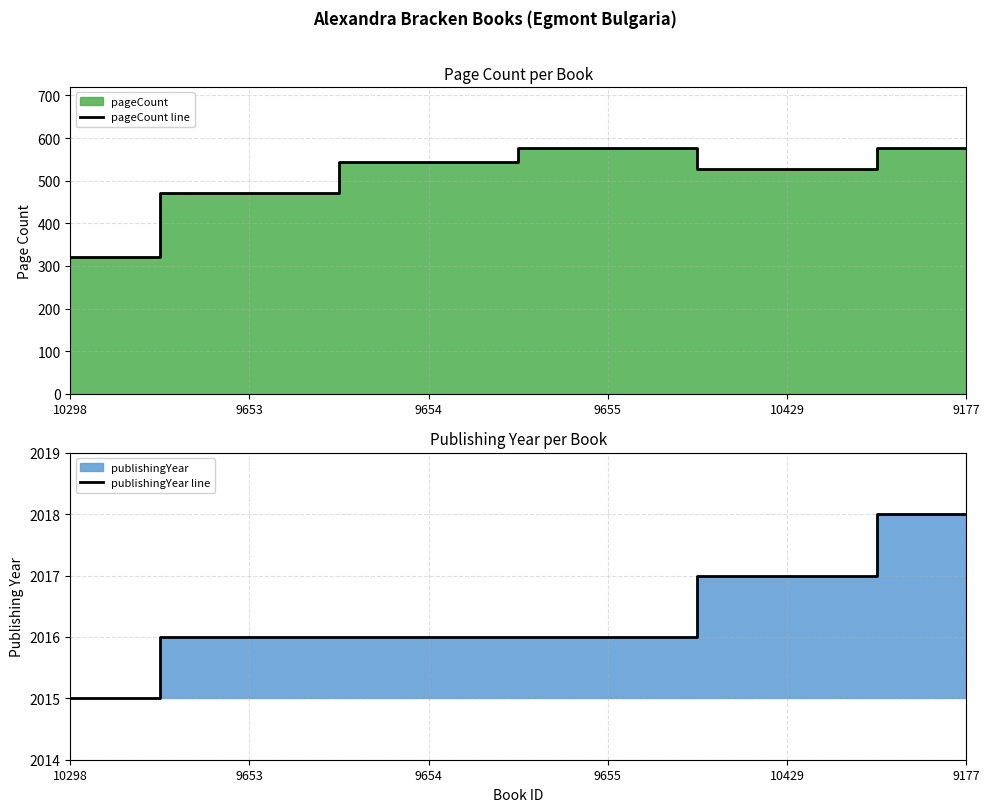

At how many categories does at least one series exceed 346?

6